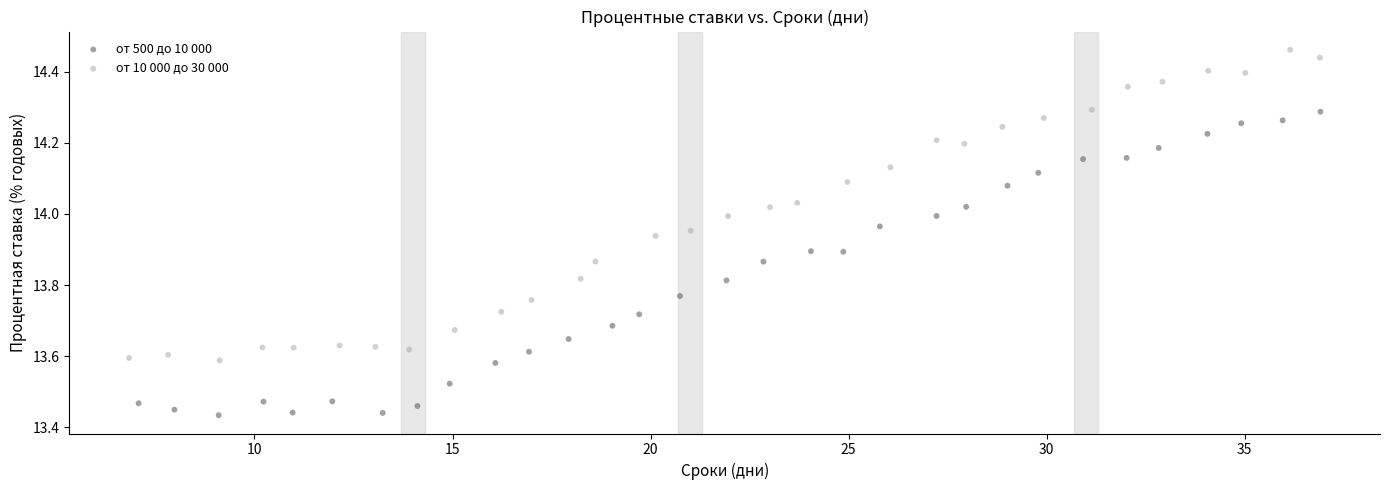

What are all the series names shown in the legend?

от 500 до 10 000, от 10 000 до 30 000